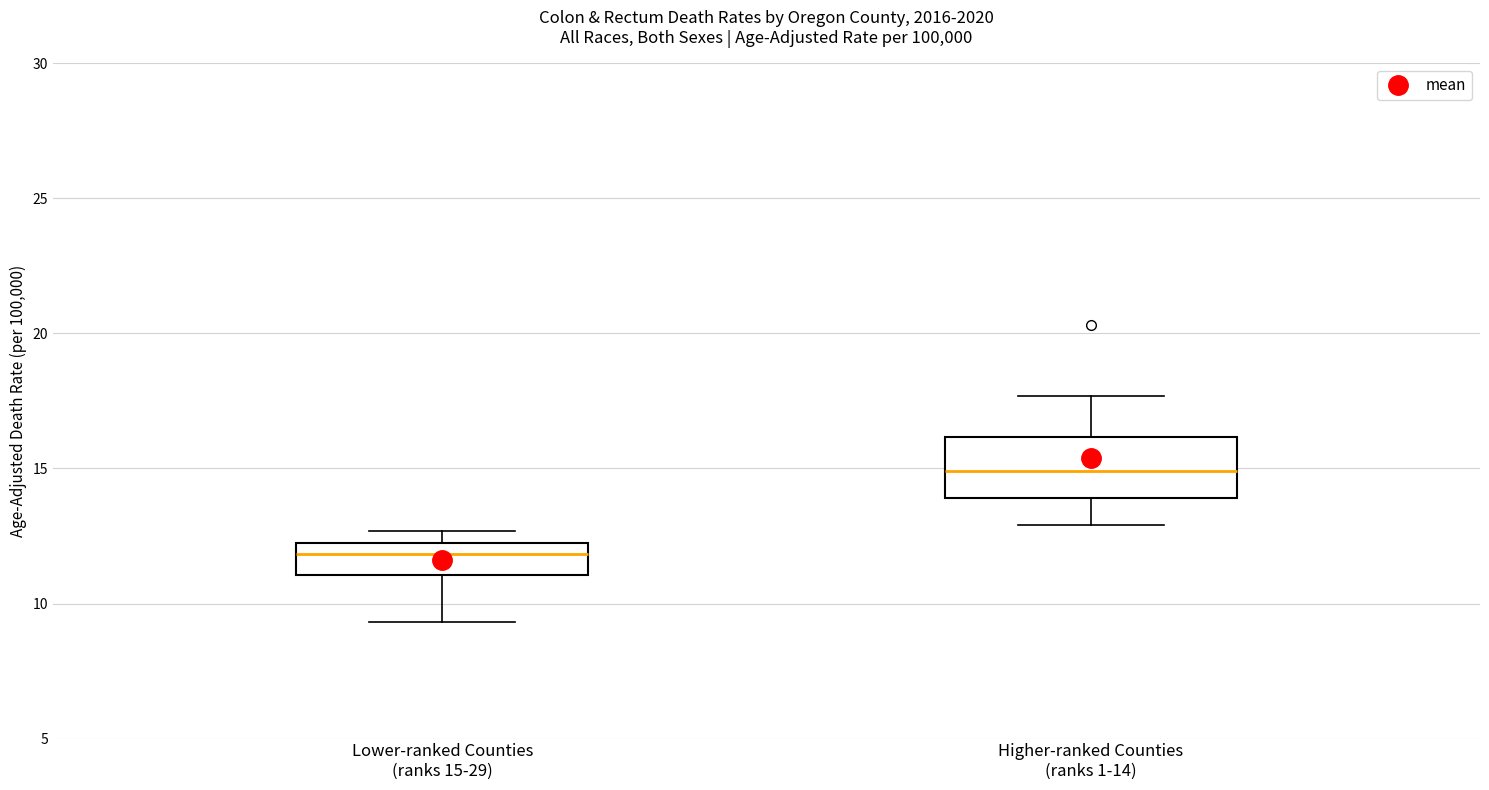

Which box has the highest median line?

Higher-ranked Counties (ranks 1-14)